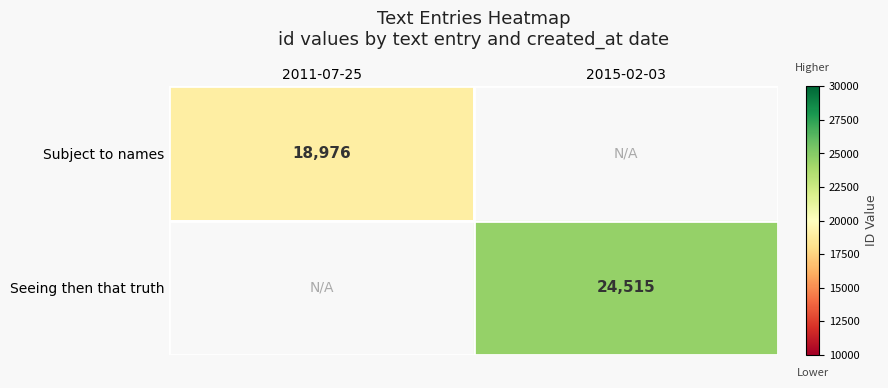

The Subject to names series shows 18976 at 2011-07-25. True or false?

True